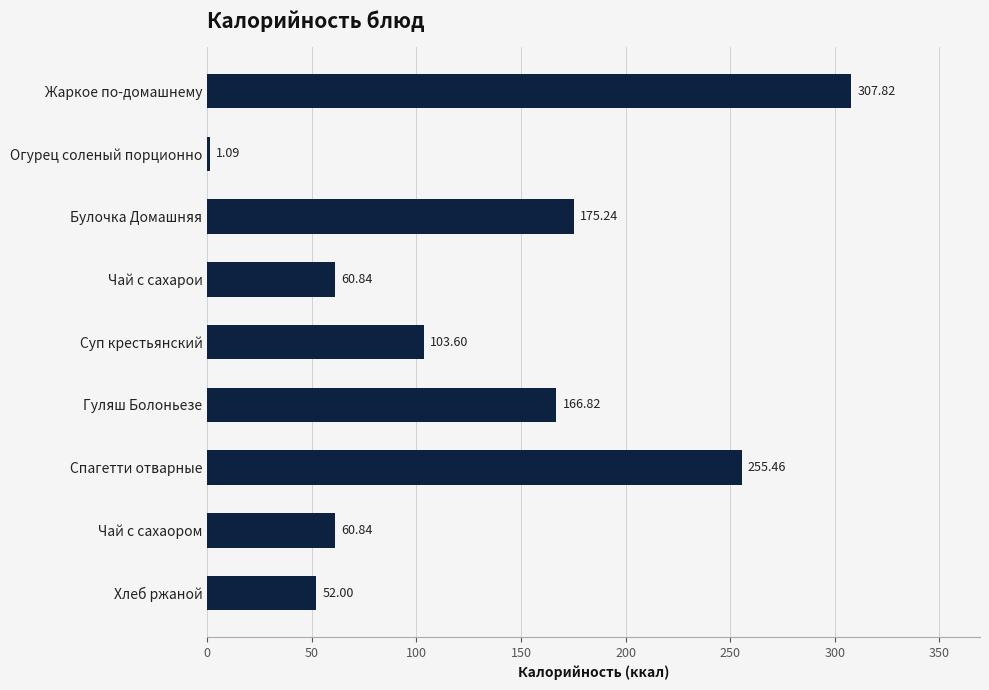

How many categories are shown in the chart?

9